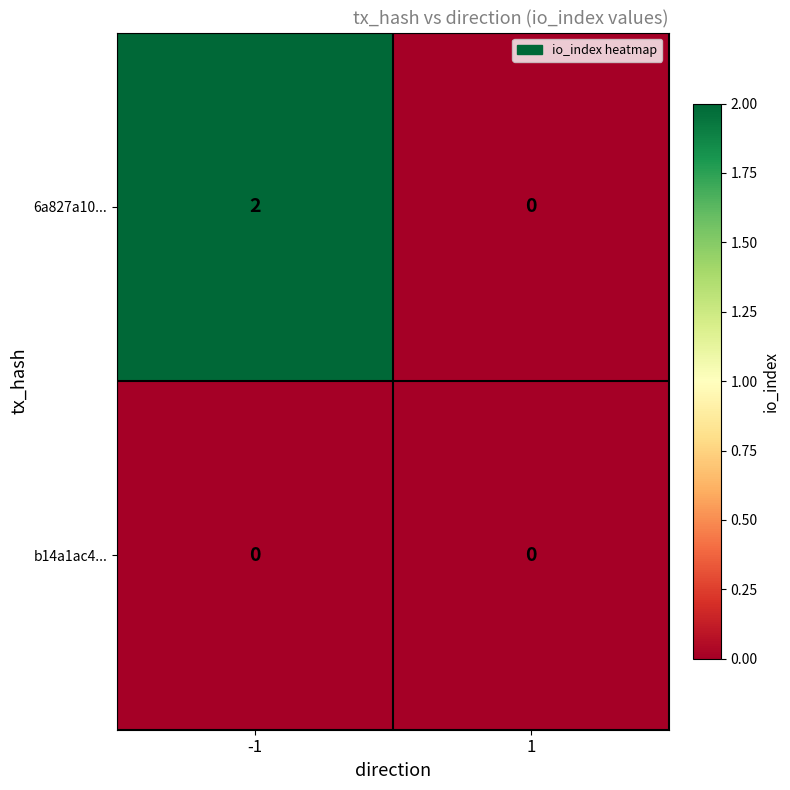

Which series has the largest range (max minus min)?

6a827a10...